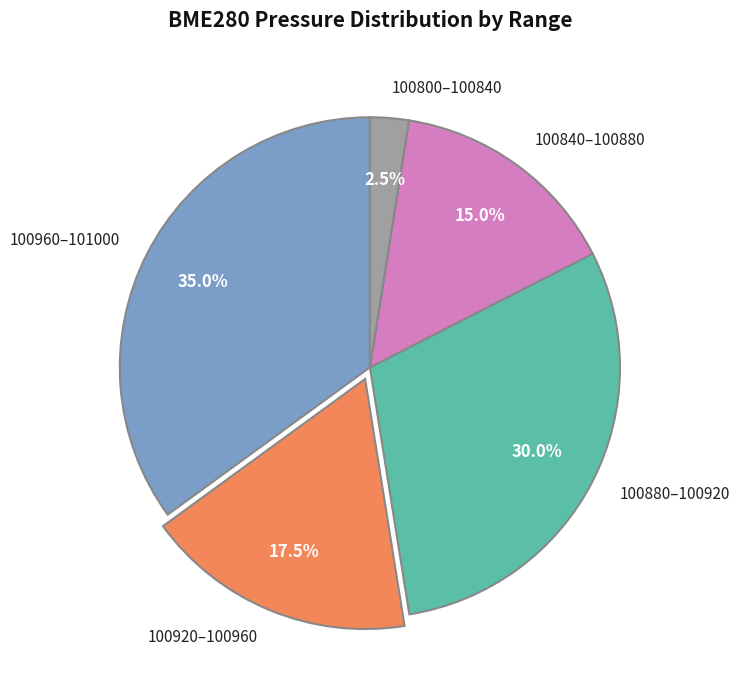

Which category has the biggest portion of the pie?

100960–101000